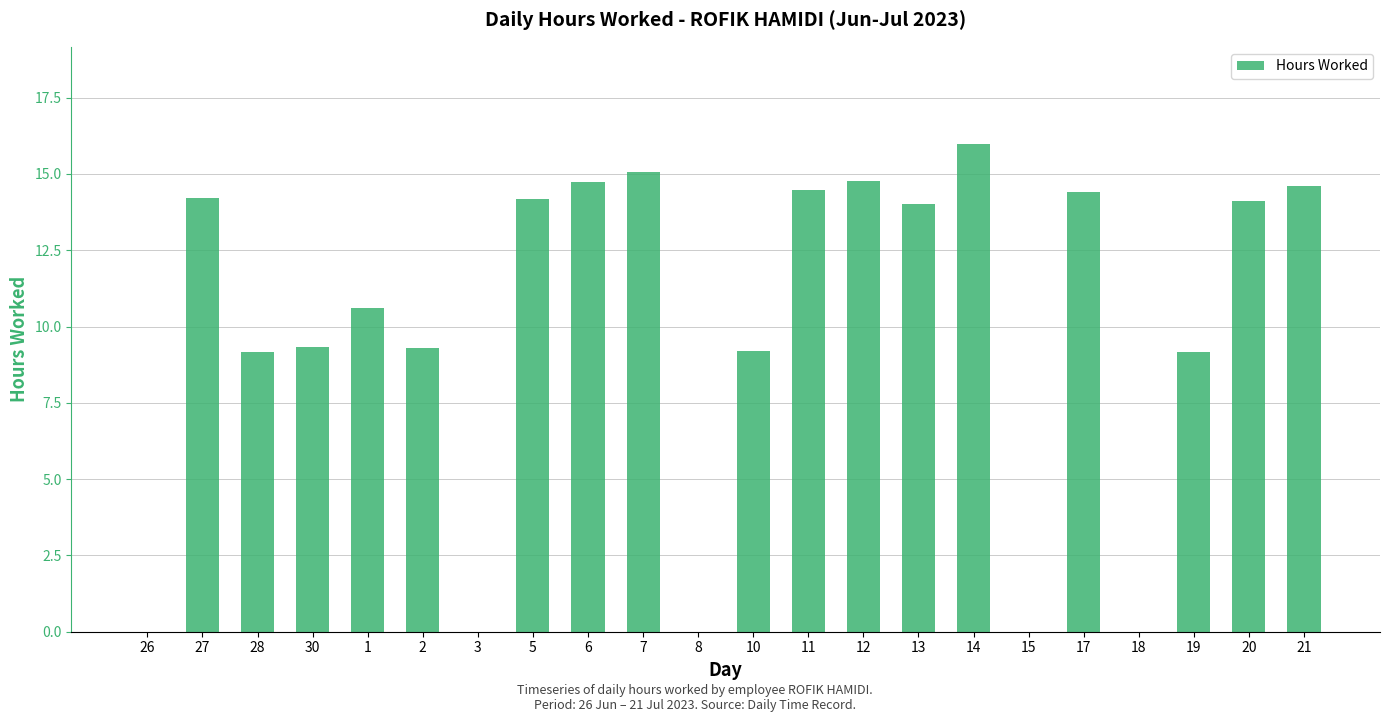

How many data points does each series have?

22